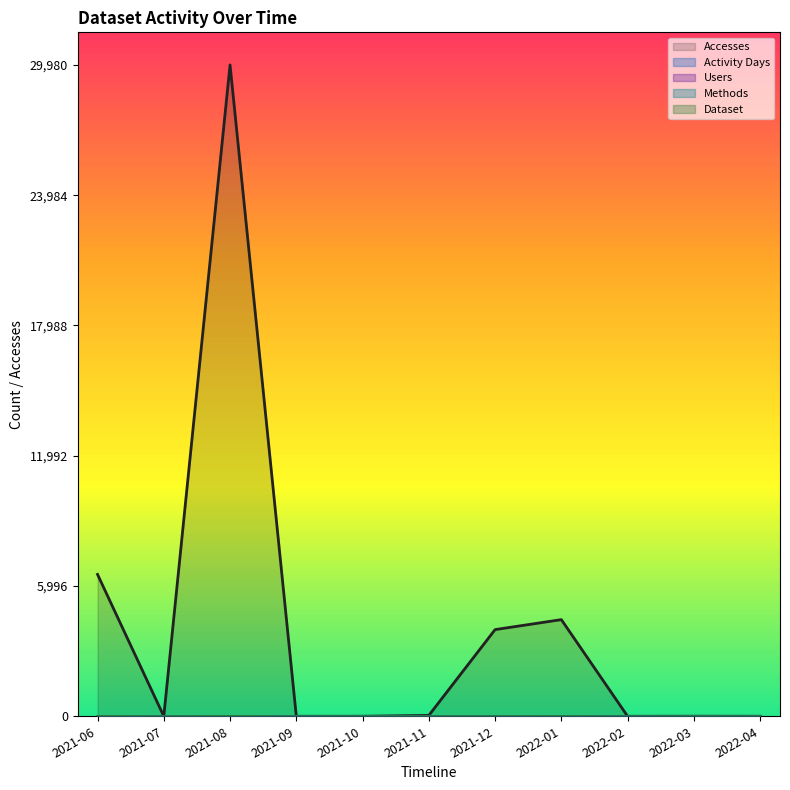

True or false: Methods and Users intersect in this chart.

False